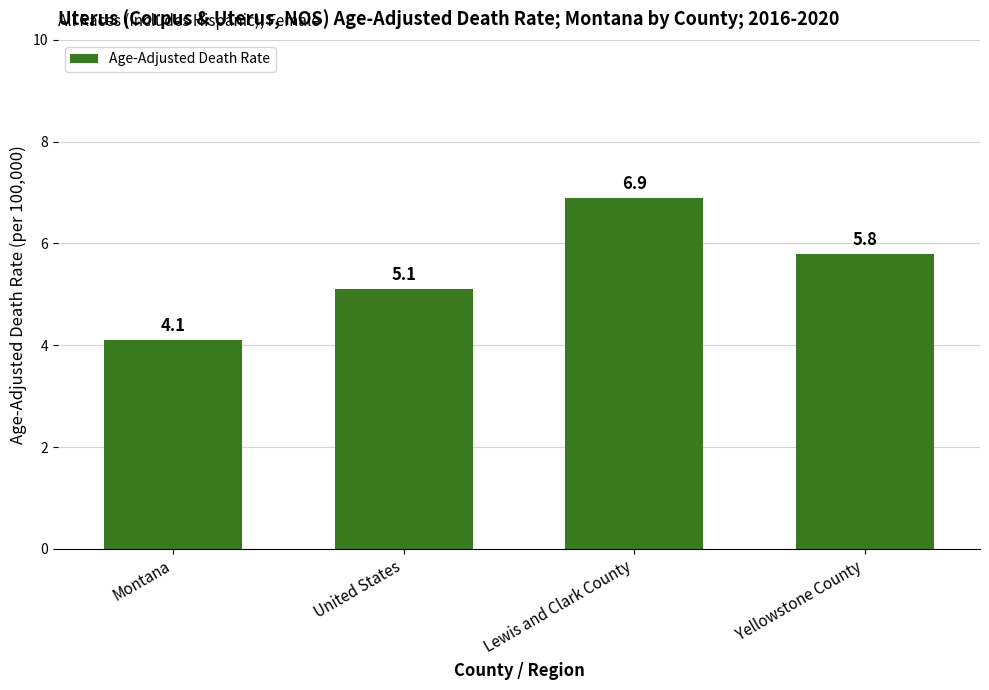

Count the number of data series in this chart.

1